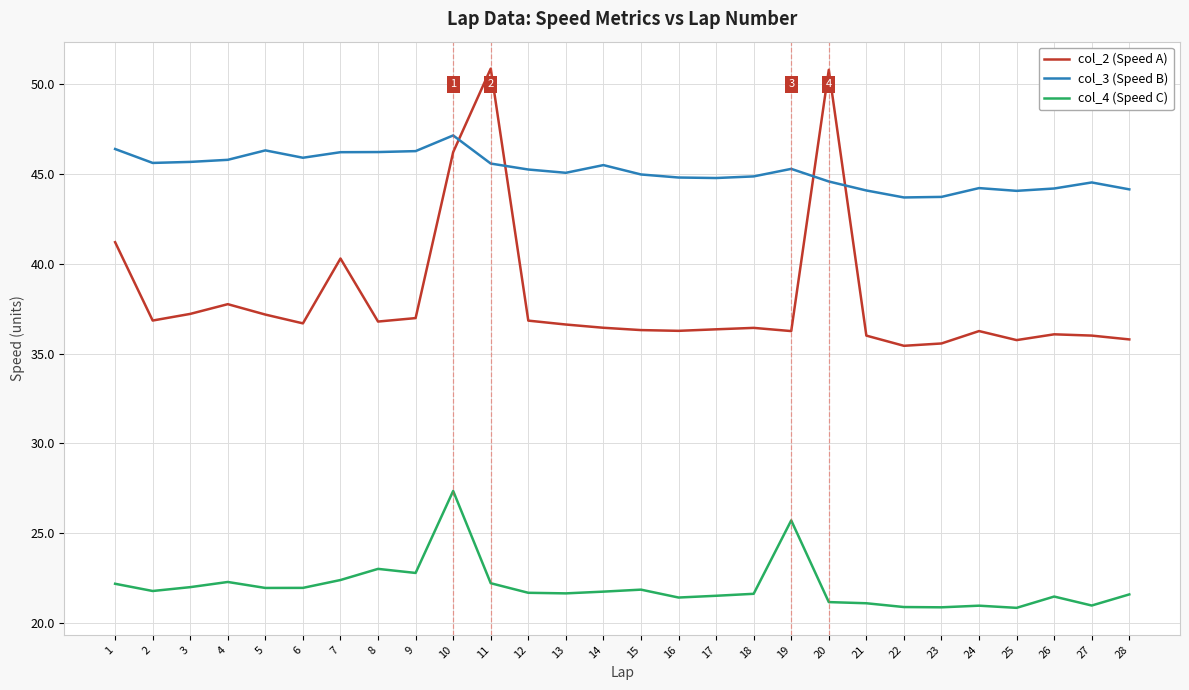

What is the difference between the highest and lowest values at 4?

23.5